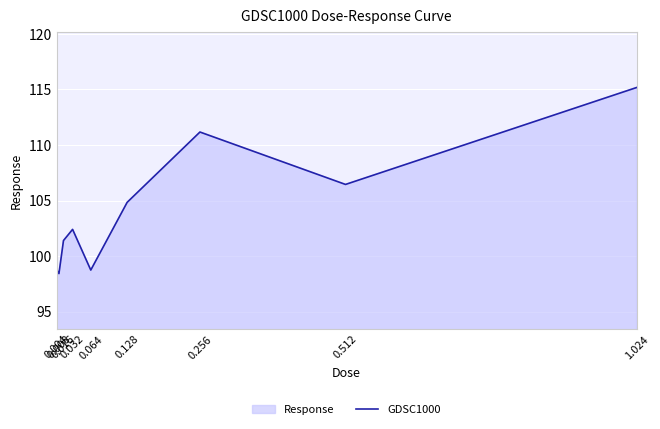

Approximately how many times larger is the value at 0.032 compared to 0.512?

1.0